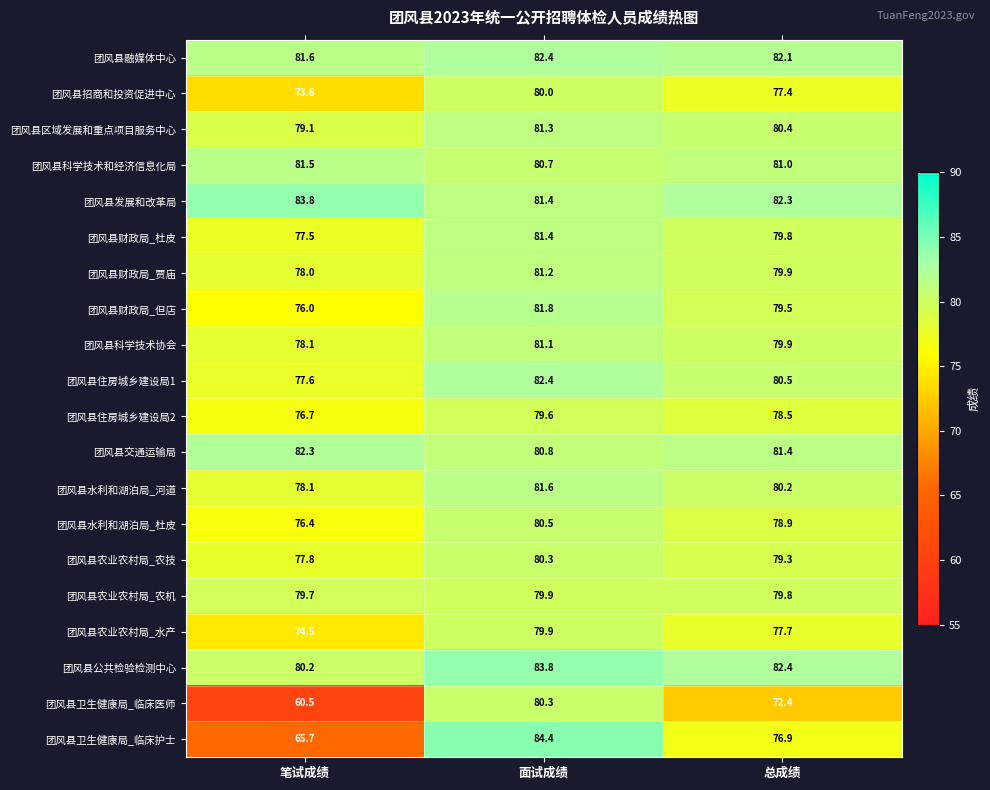

List the labels in order of 团风县农业农村局_水产 value, largest first.

面试成绩, 总成绩, 笔试成绩